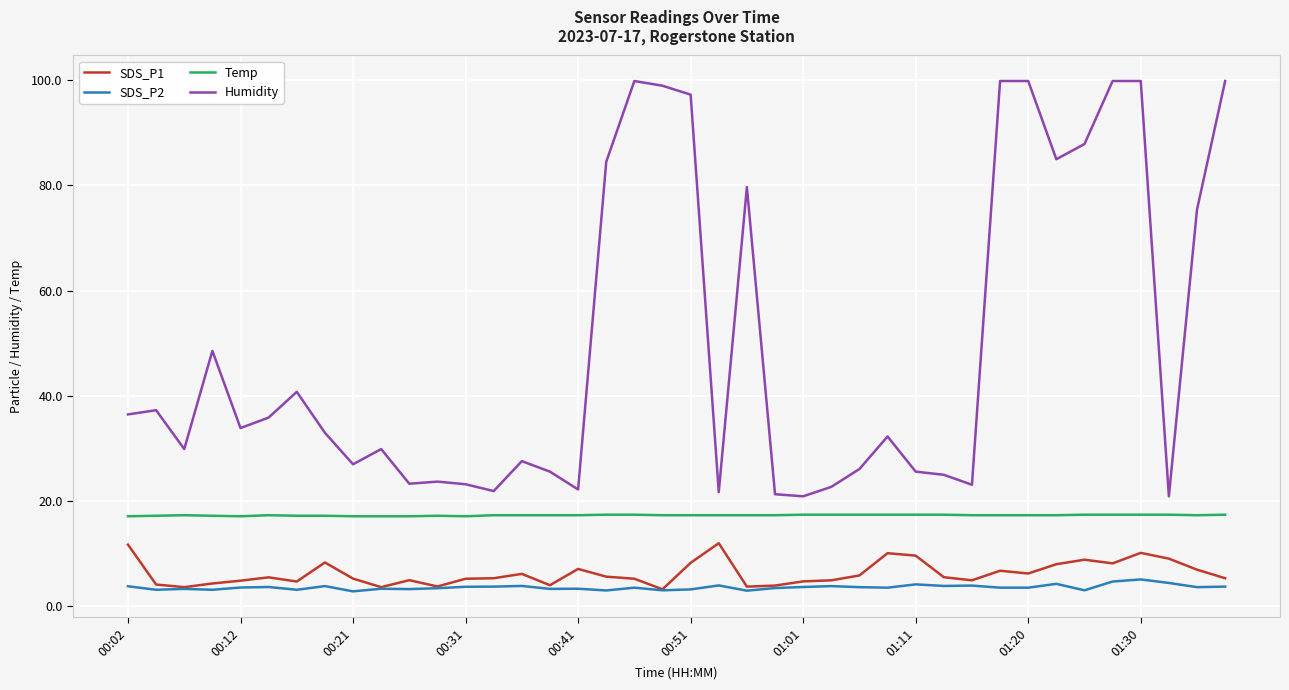

Rank the series by their maximum value, from lowest to highest.

SDS_P2, SDS_P1, Temp, Humidity